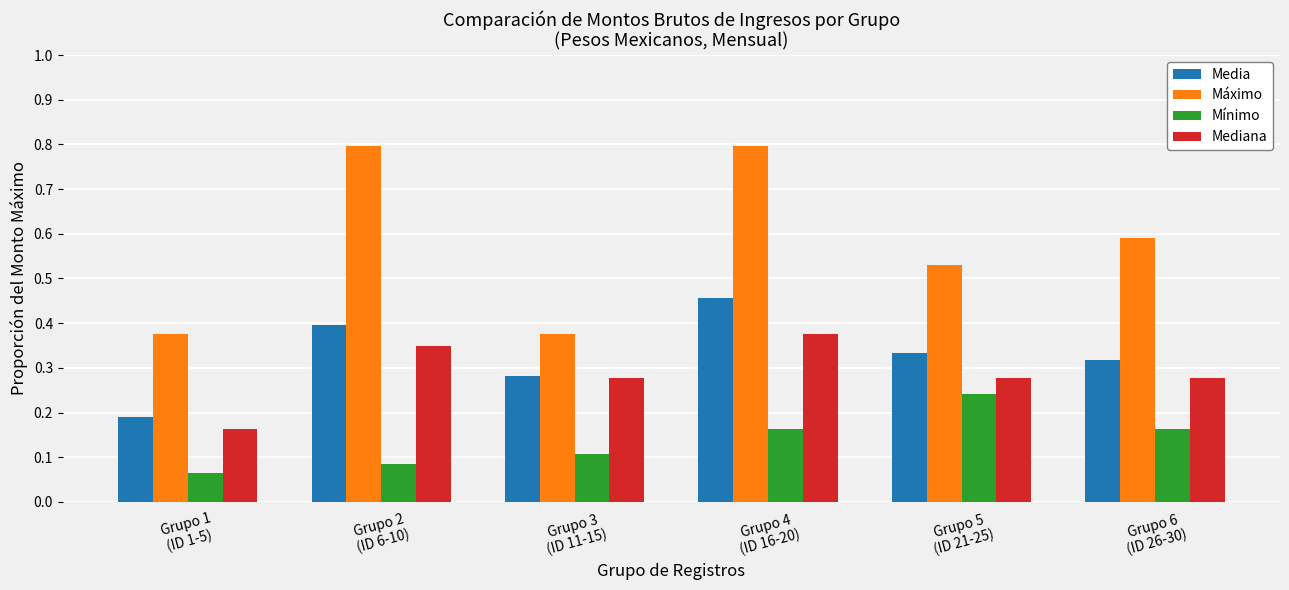

At how many categories does at least one series exceed 0?

6